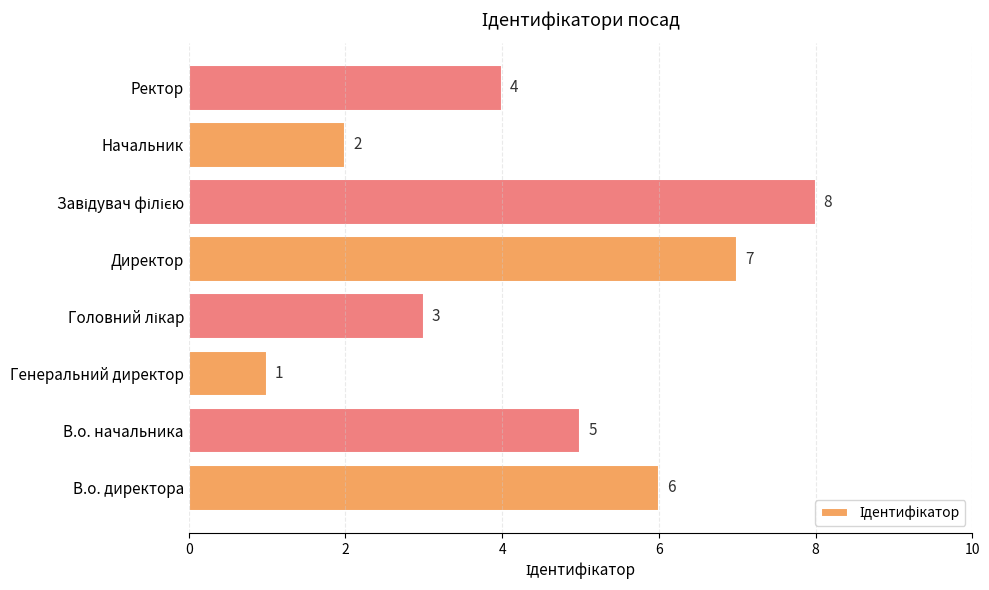

What is the greatest value displayed?

8